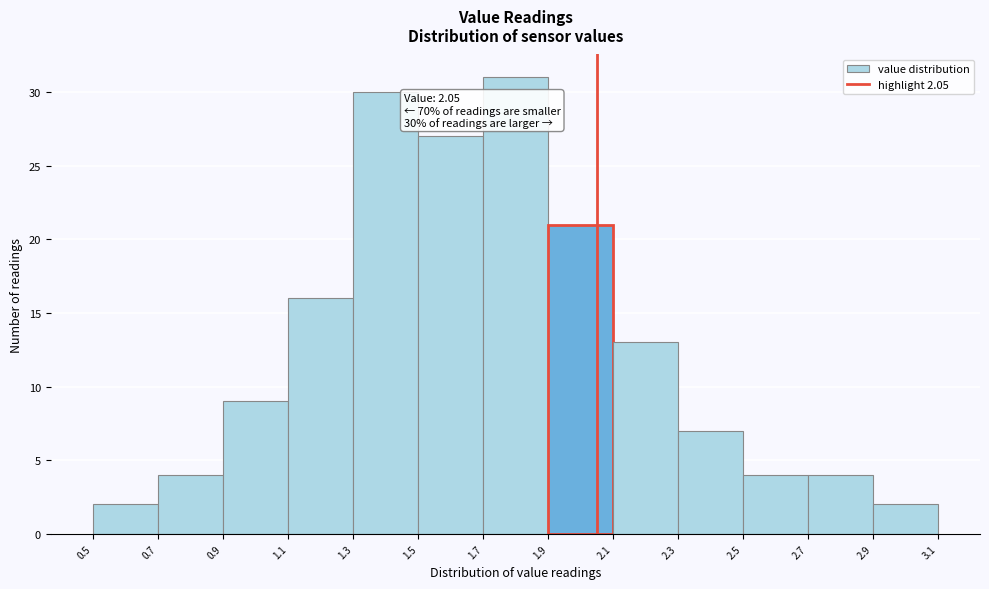

Over which range of the x-axis is the bar tallest?

1.7 to 1.9